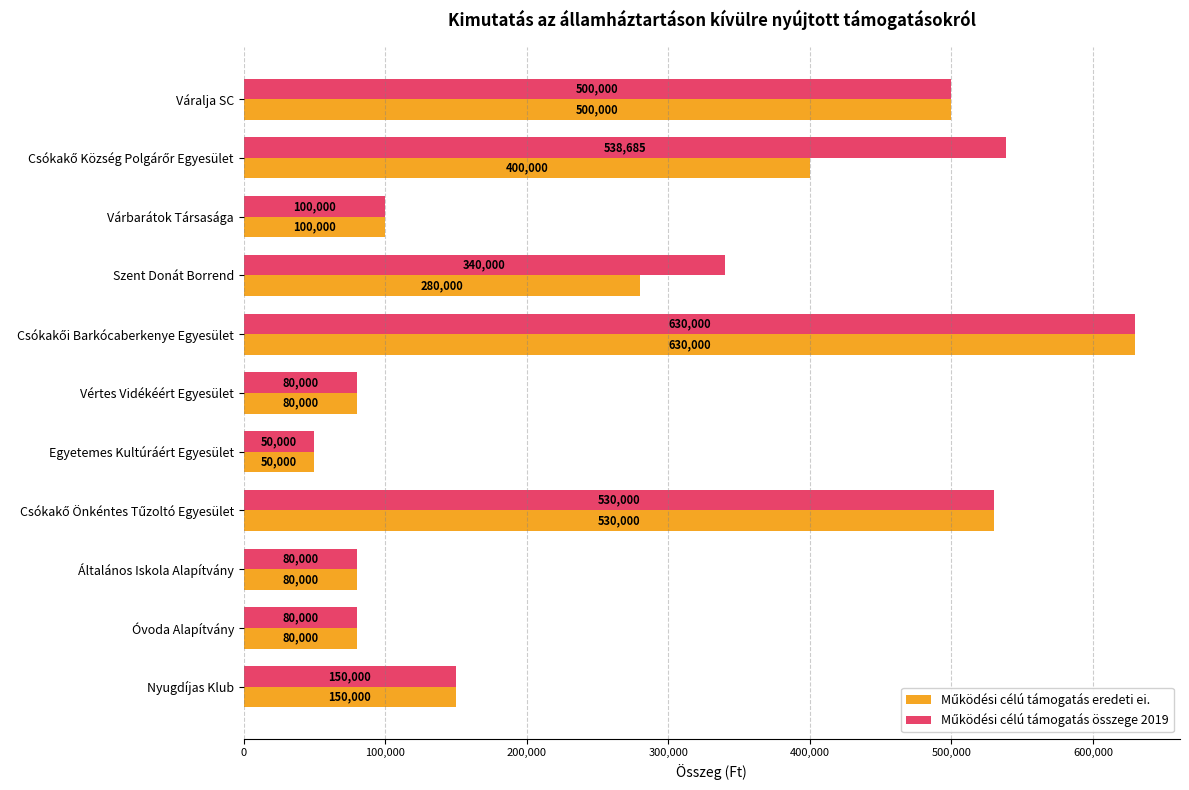

At how many categories does at least one series exceed 339989?

5